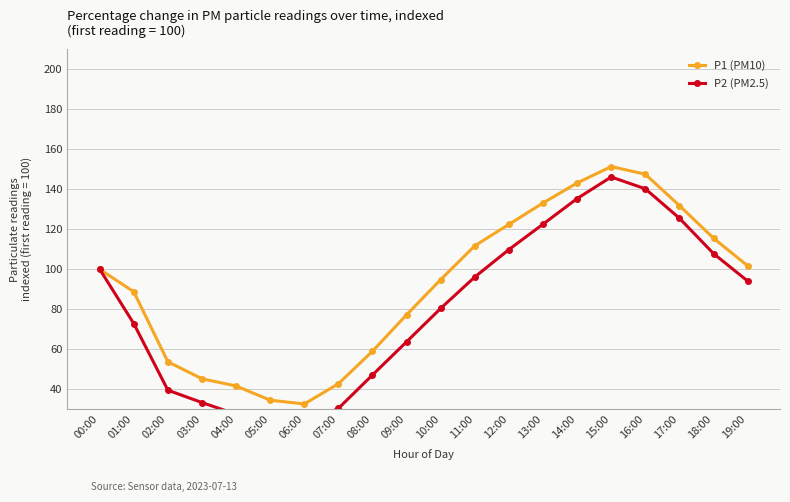

Reading left to right, list all the values displayed in this chart.

P1 (PM10): 00:00=100.0	01:00=88.7	02:00=53.7	03:00=45.2	04:00=41.6	05:00=34.5	06:00=32.6	07:00=42.7	08:00=59.0	09:00=77.2	10:00=94.8	11:00=111.7	12:00=122.4	13:00=133.1	14:00=143.1	15:00=151.3	16:00=147.5	17:00=131.8	18:00=115.5	19:00=101.7
P2 (PM2.5): 00:00=100.0	01:00=72.8	02:00=39.5	03:00=33.3	04:00=27.5	05:00=24.5	06:00=22.5	07:00=30.4	08:00=47.1	09:00=63.7	10:00=80.4	11:00=96.1	12:00=109.8	13:00=122.5	14:00=135.3	15:00=146.1	16:00=140.2	17:00=125.5	18:00=107.8	19:00=94.1